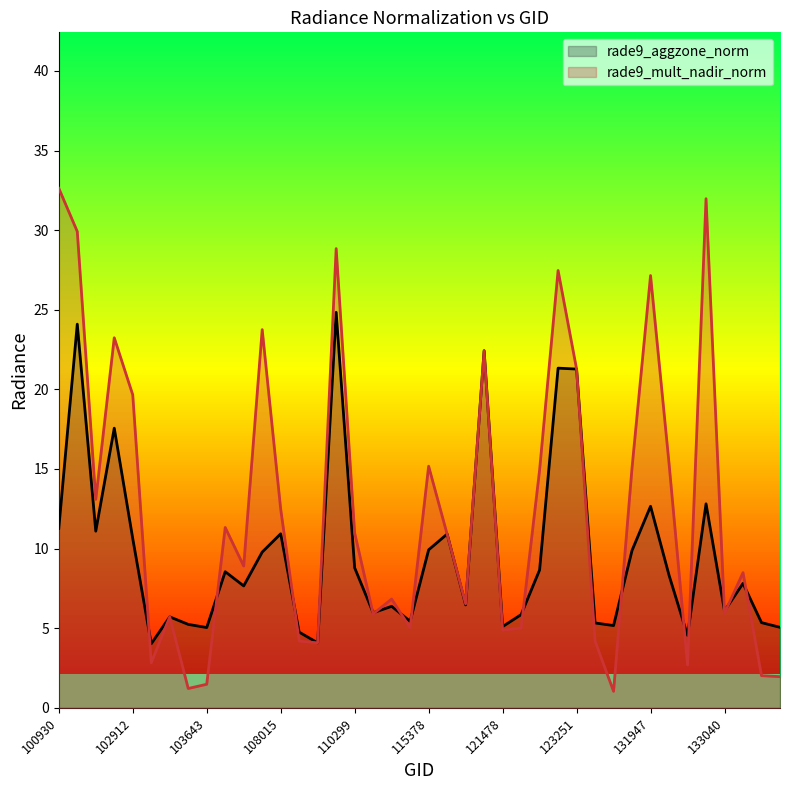

What is the maximum value for rade9_aggzone_norm?

24.8